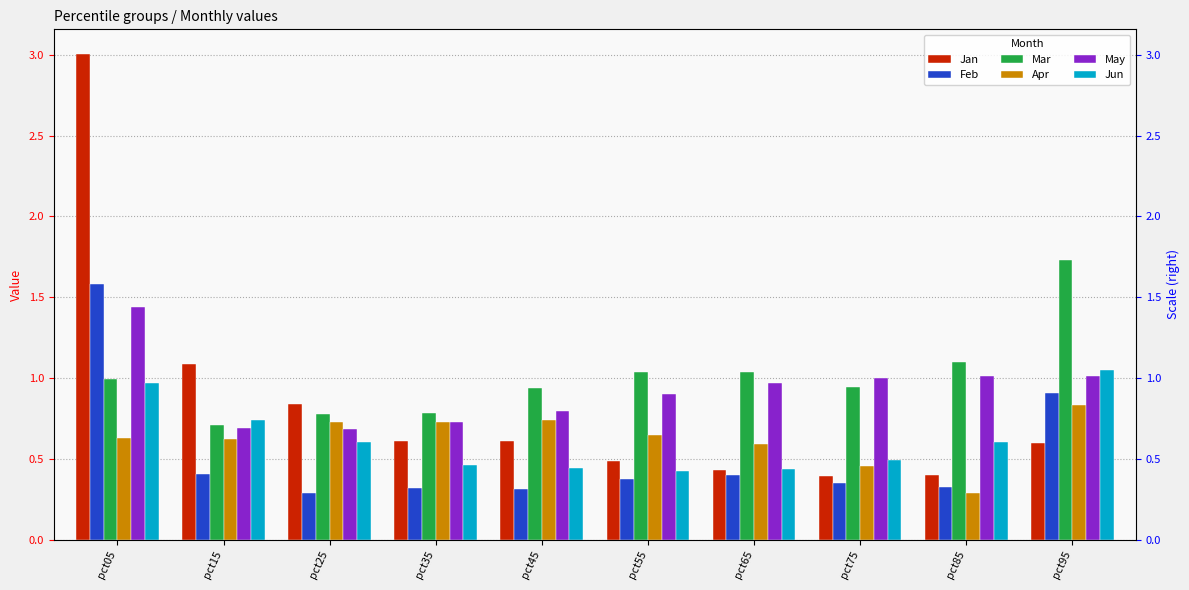

Is it true that Feb equals 0.5 at pct85?

False